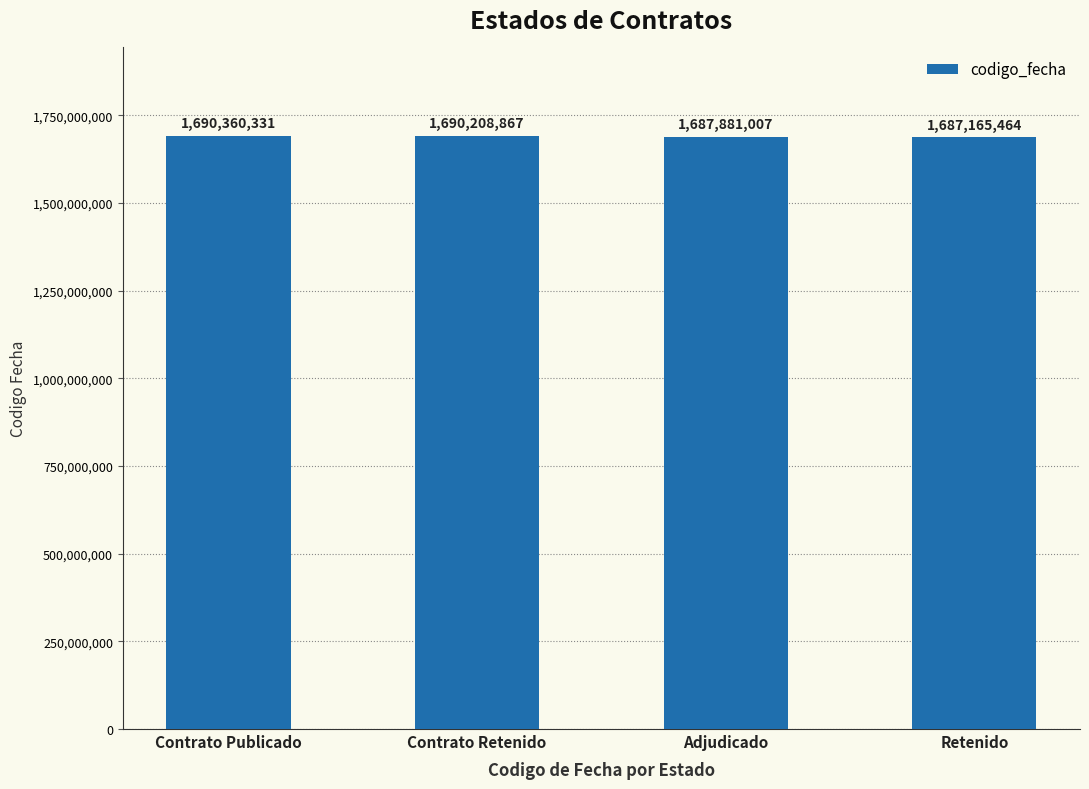

How many bars are there in total?

4